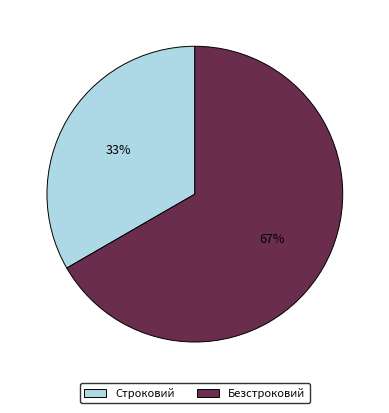

Count the number of slices in the pie.

2